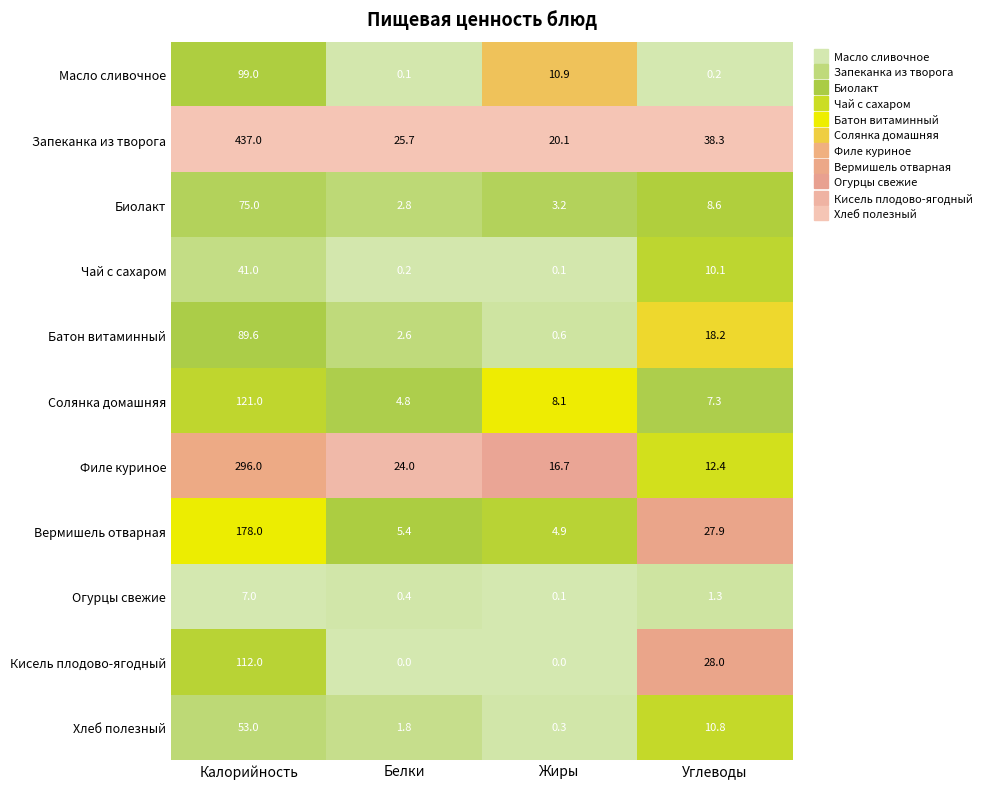

At which label is Чай с сахаром closest to 20?

Углеводы